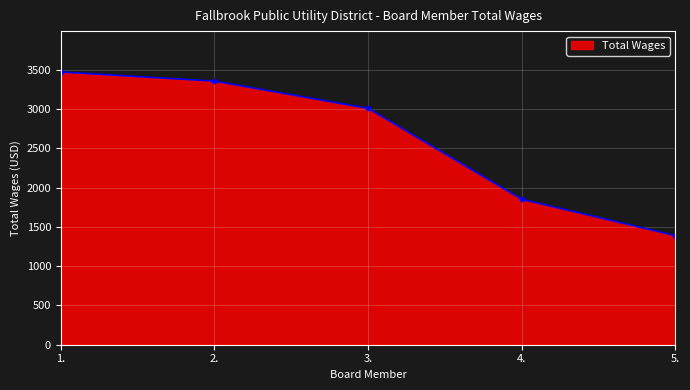

What is the difference between the second highest and second lowest values?

1505